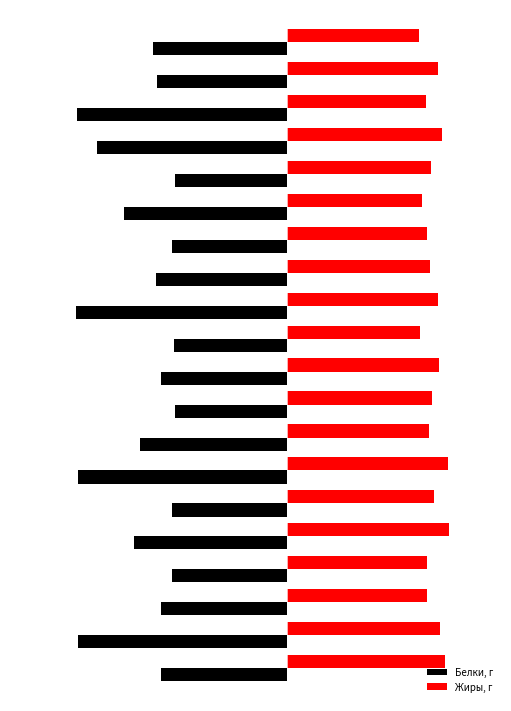

What are all the series names shown in the legend?

Белки, г, Жиры, г